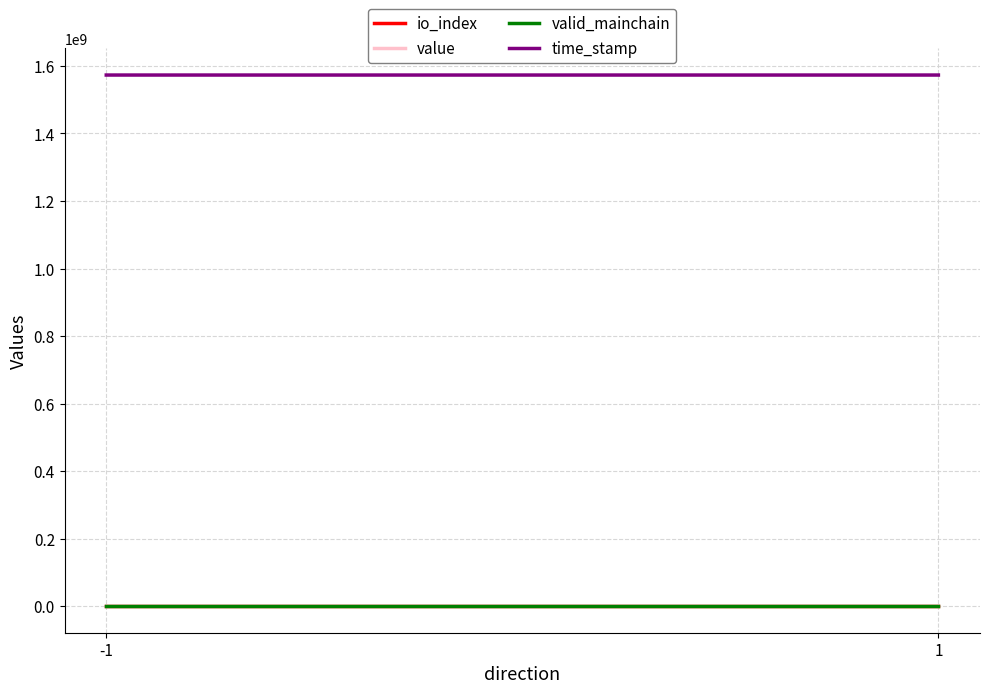

At which category does the chart reach its minimum across all series?

-1